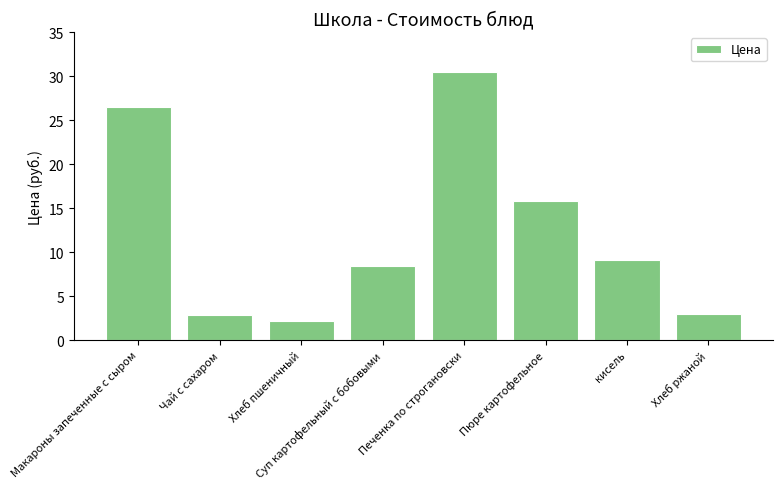

Does the chart contain stacked bars?

No